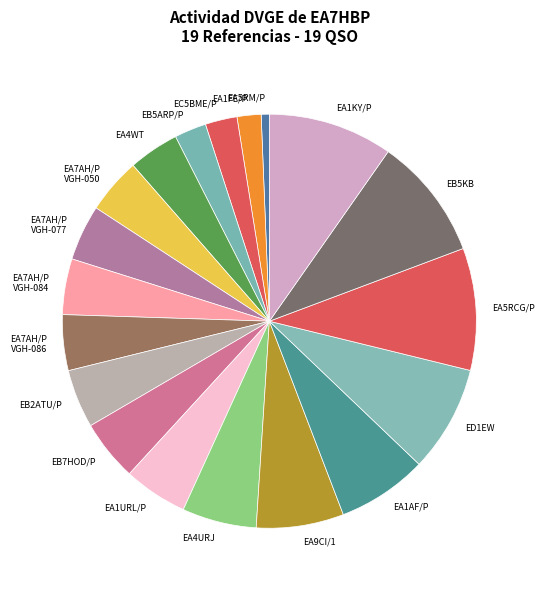

Is EB5ARP/P the majority of the pie?

No